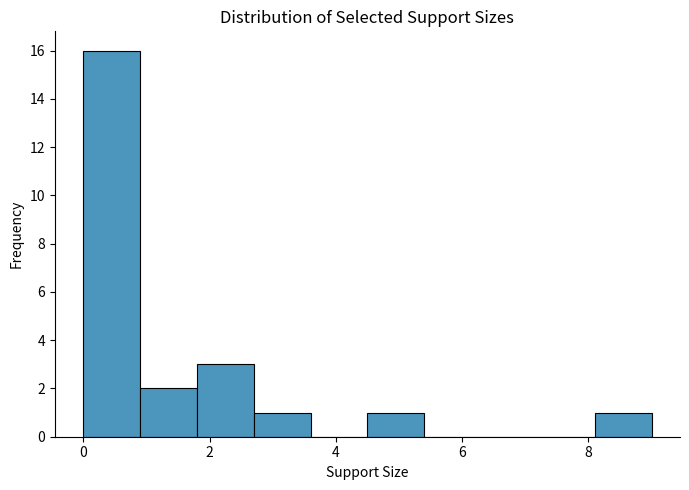

Reading left to right, list every bar in this chart as the range it spans on the x-axis followed by its height. Neither the bar edges nor the heights are printed on the chart, so give them approximately, as read against the axes.

0.0 to 0.9: 16
0.9 to 1.8: 2
1.8 to 2.7: 3
2.7 to 3.6: 1
3.6 to 4.5: 0
4.5 to 5.4: 1
5.4 to 6.3: 0
6.3 to 7.2: 0
7.2 to 8.1: 0
8.1 to 9.0: 1